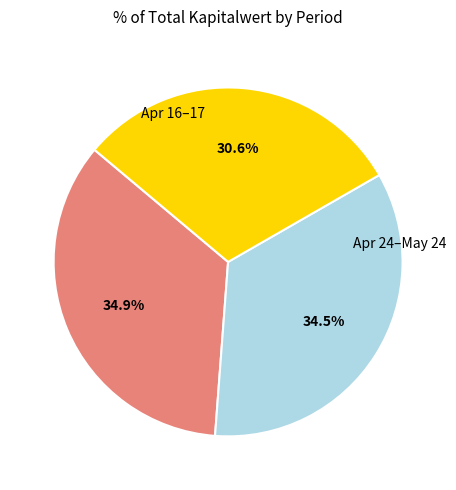

Is there a majority slice in this chart?

No